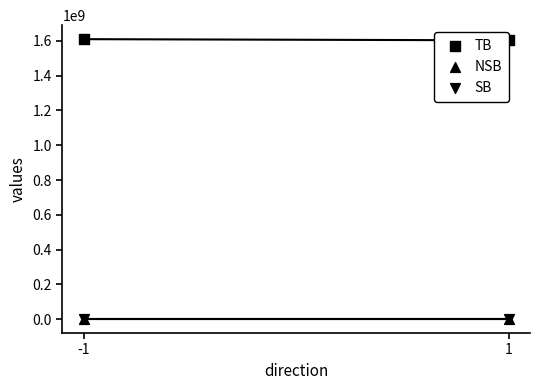

Which series reaches the minimum Y coordinate?

SB